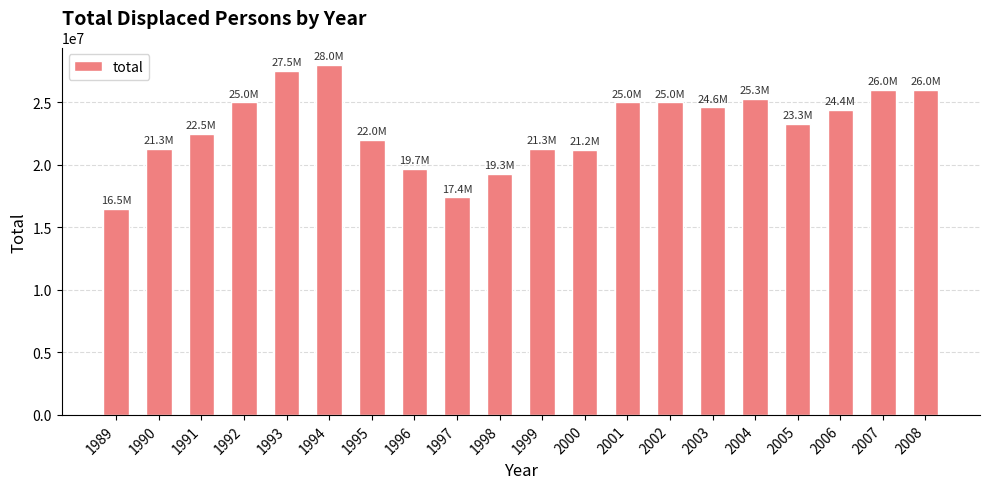

Count the number of data series in this chart.

1